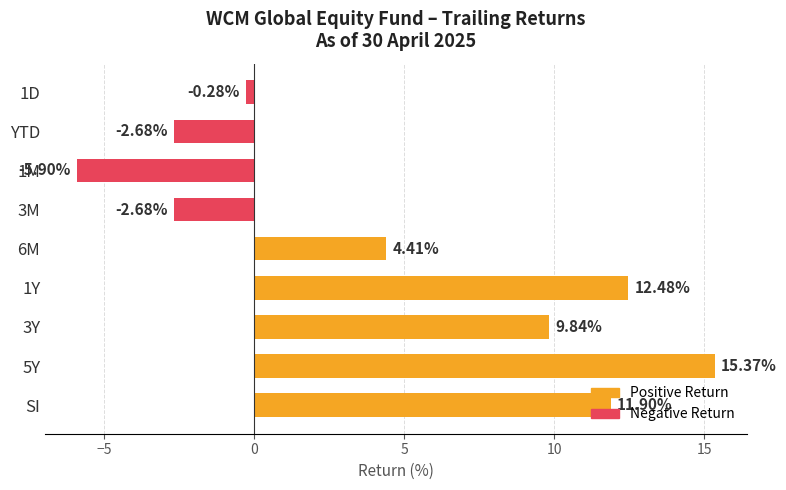

What is the difference between the second highest and minimum values?

18.4